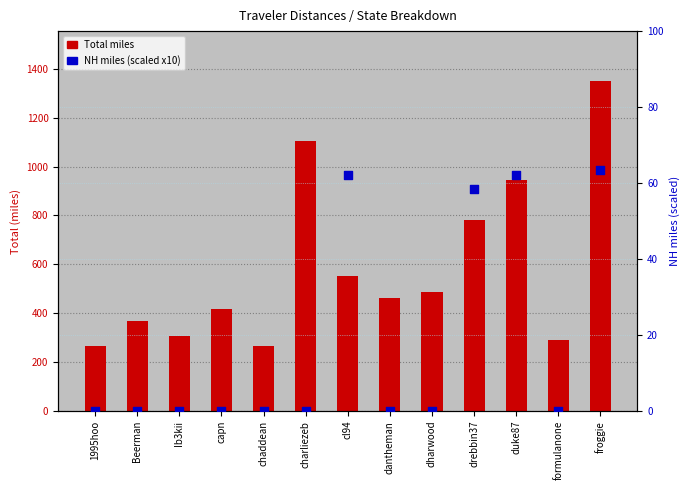

Is the value of Total miles at dharwood greater than the value of NH miles (scaled) at formulanone?

Yes